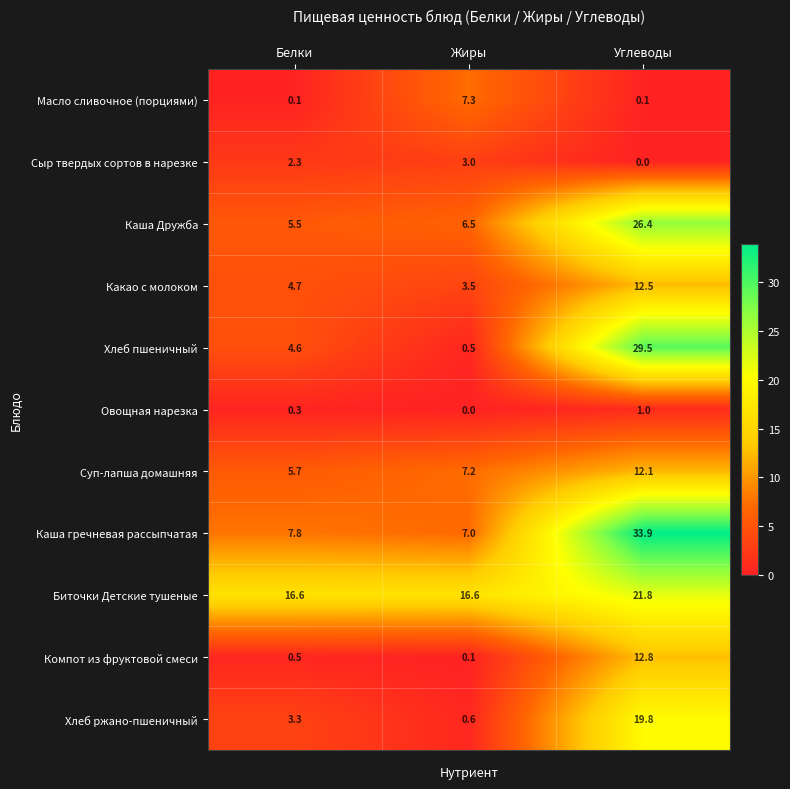

The value of Сыр твердых сортов в нарезке at Углеводы is -1.1. True or false?

False